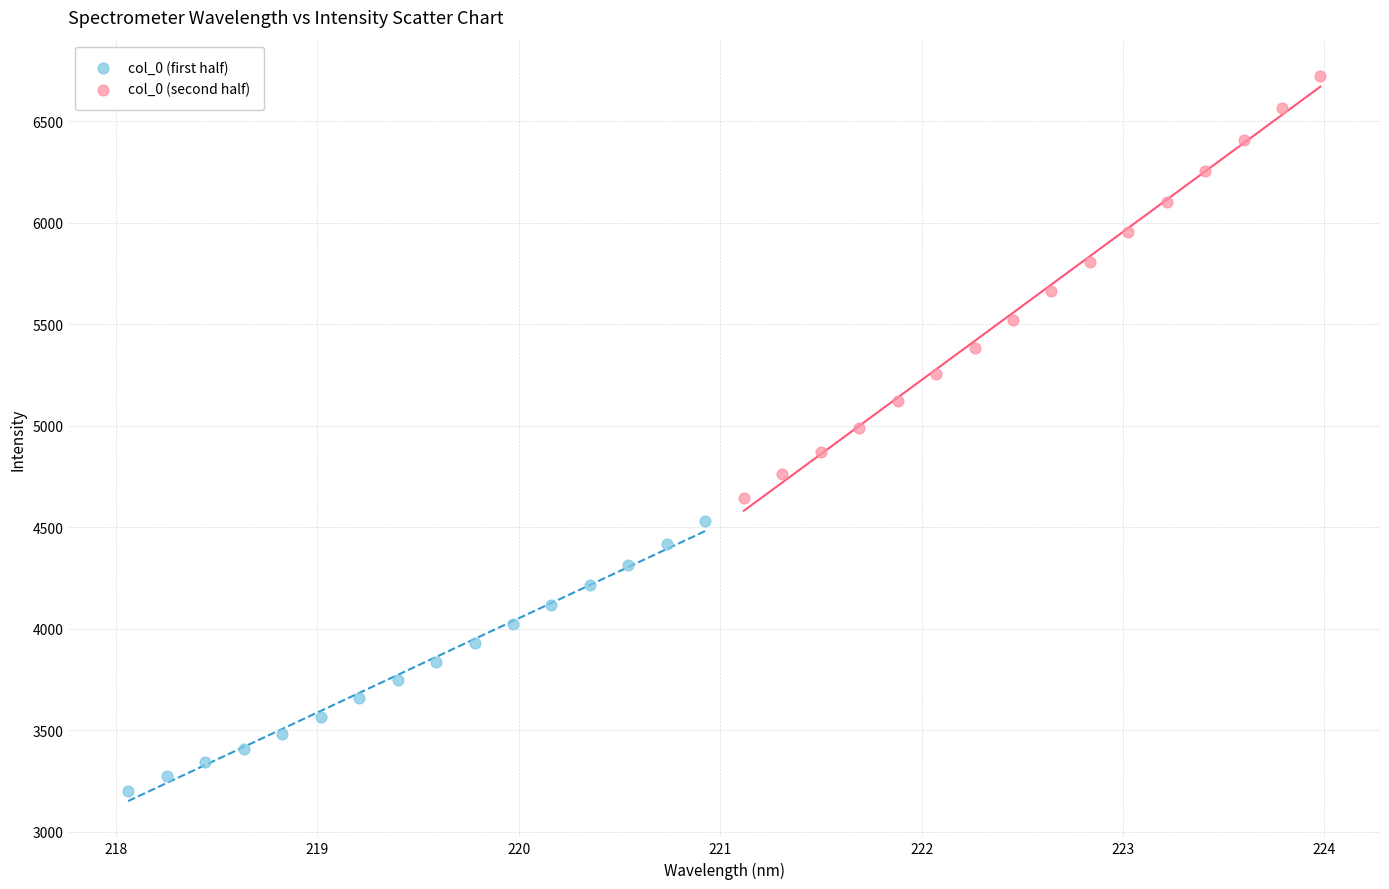

Which series contains the lowest Y value?

col_0 (first half)